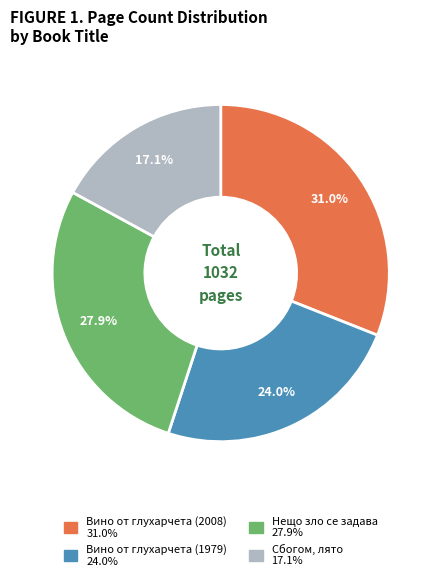

Which slice is the smallest?

Сбогом, лято